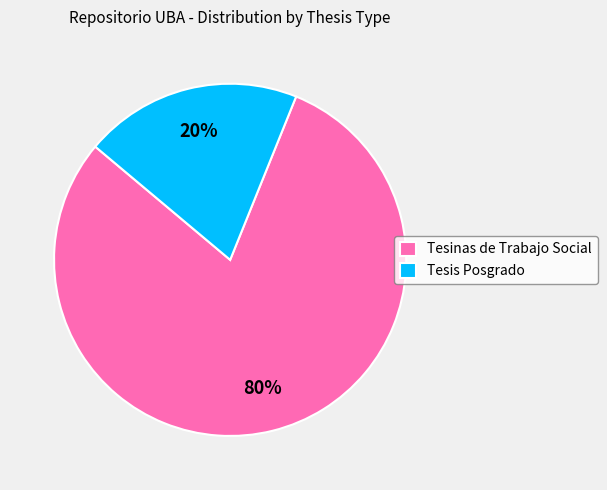

Is it true that Tesis Posgrado is 32% of the pie?

False